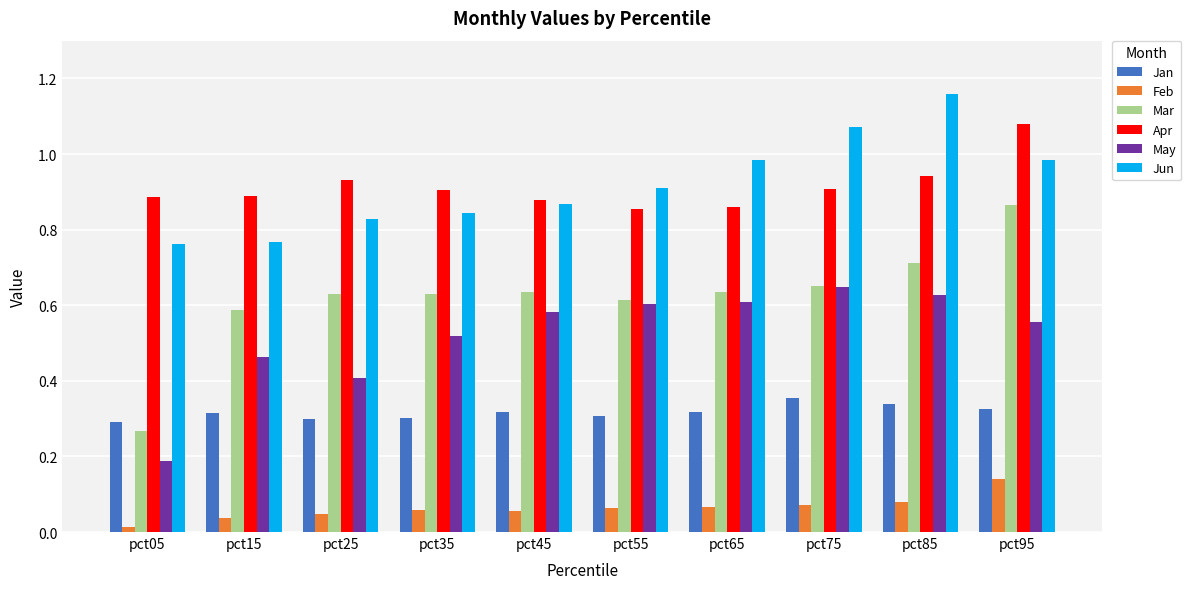

What are all the series names shown in the legend?

Jan, Feb, Mar, Apr, May, Jun